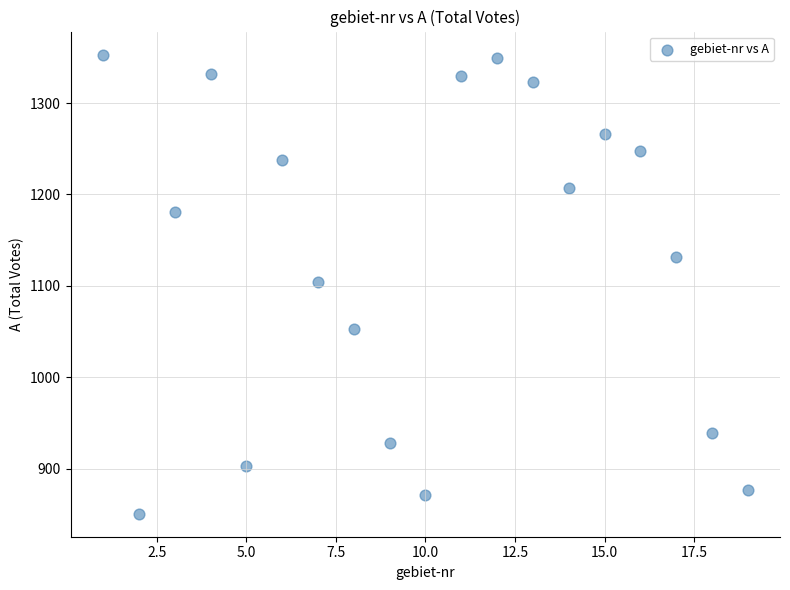

What is the range of X values (max minus min)?

18